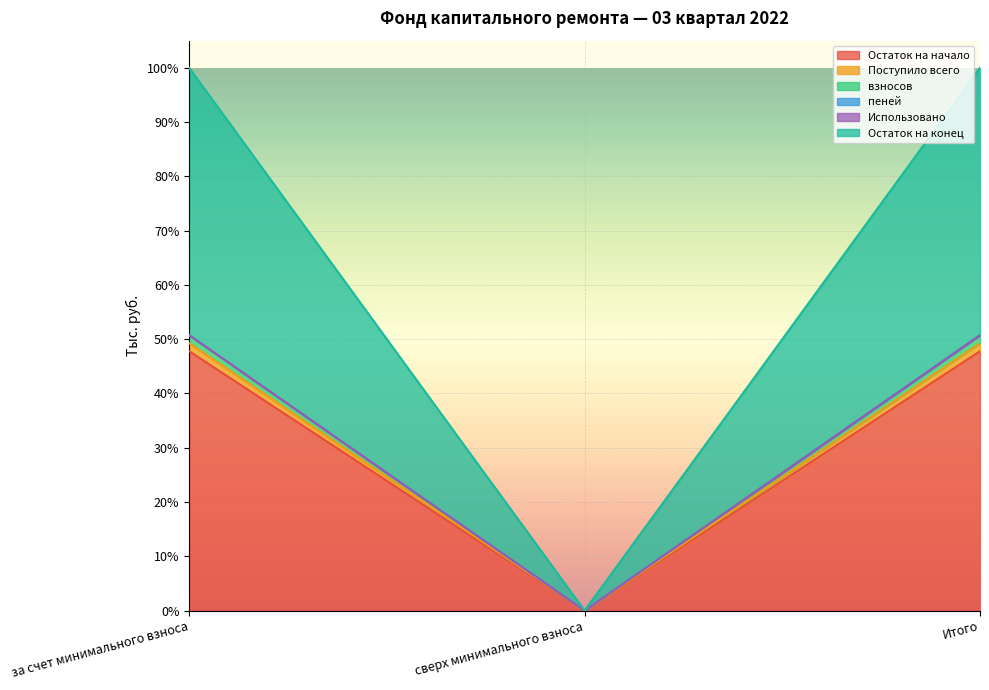

Does the chart display data point markers on the line(s)?

No